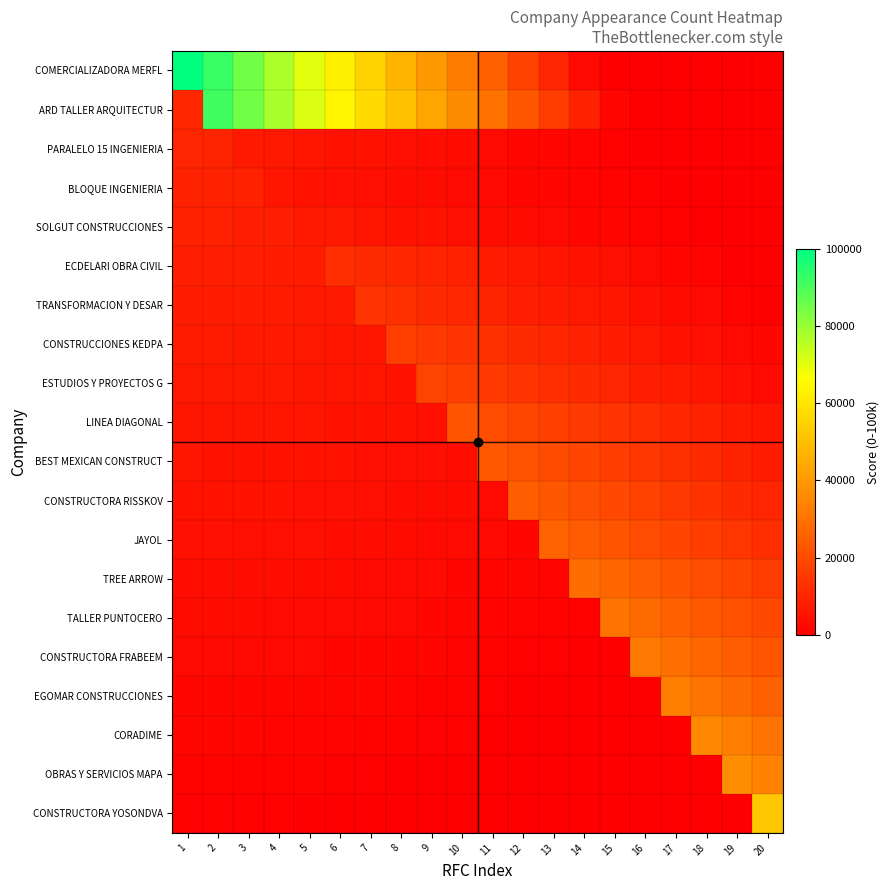

What is the total value across all series at 10?

167694.9